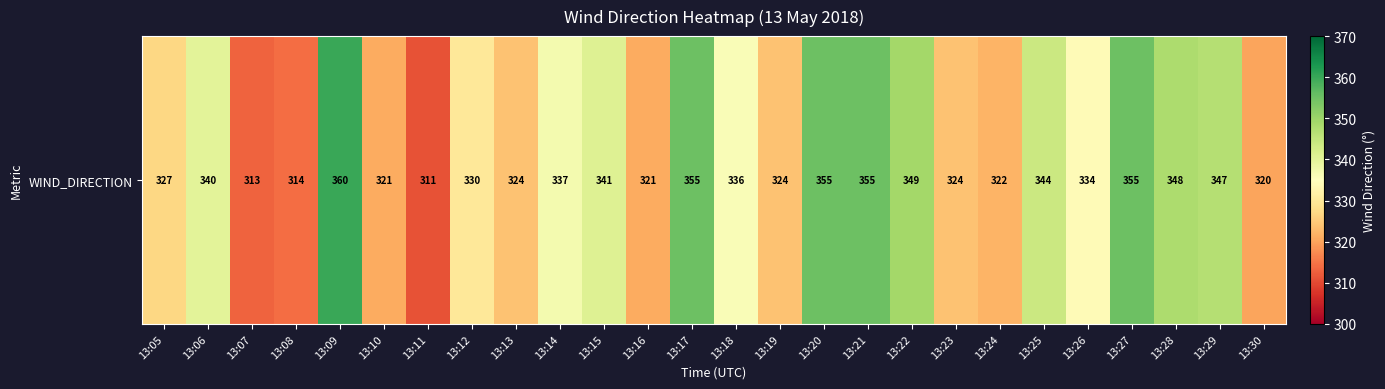

Which label corresponds to the smallest value in the chart?

13:11